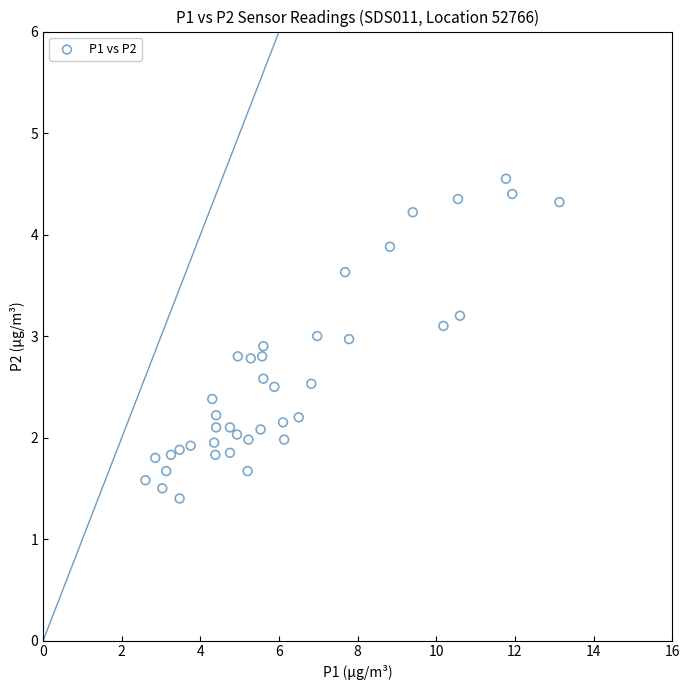

What is the range of X values (max minus min)?

10.5